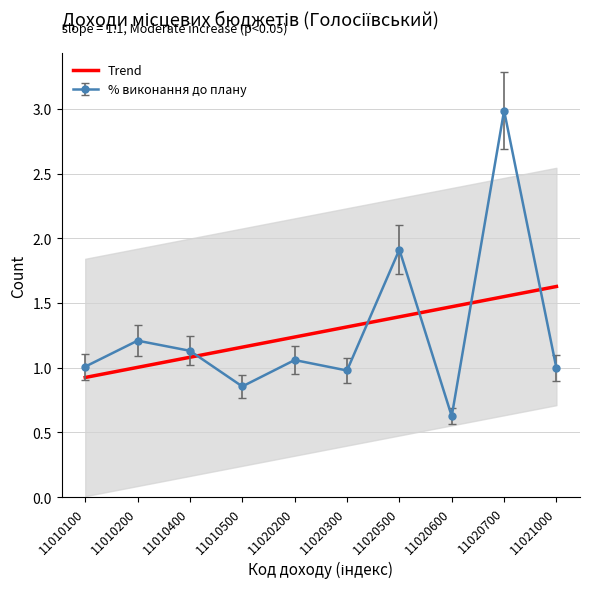

Where does the data first go above 1?

11010200